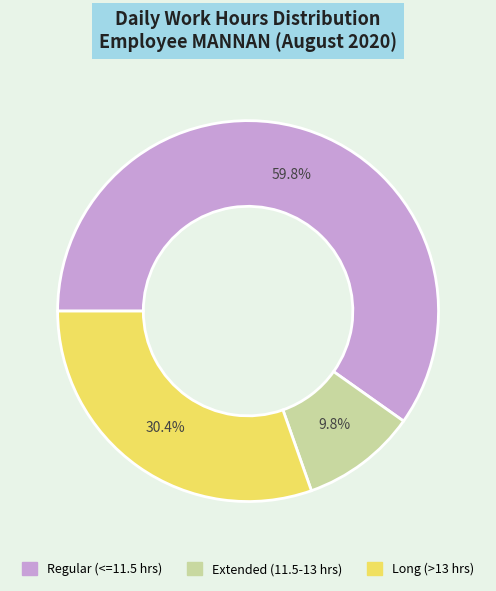

Is there any slice that represents more than half of the pie?

Yes